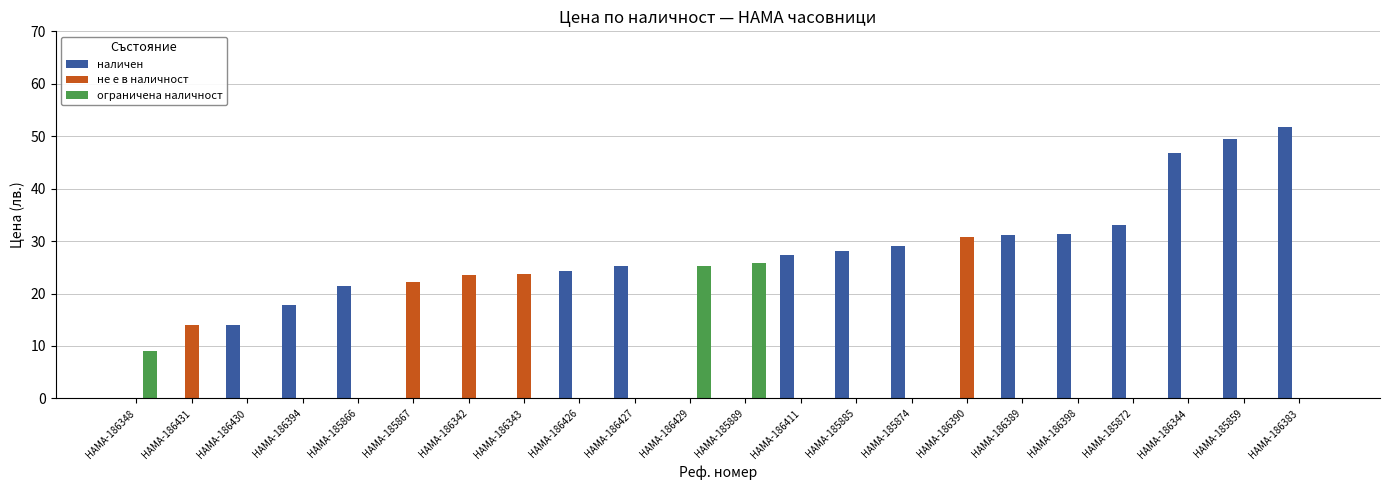

Which series has the largest total across all categories?

наличен